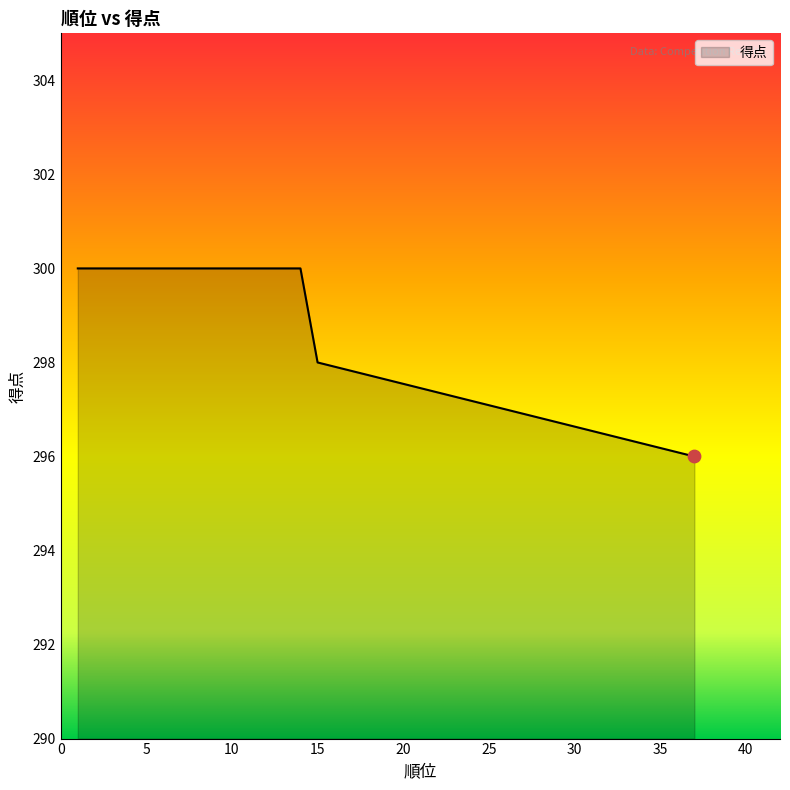

Which has a higher value, 15 or 14?

14